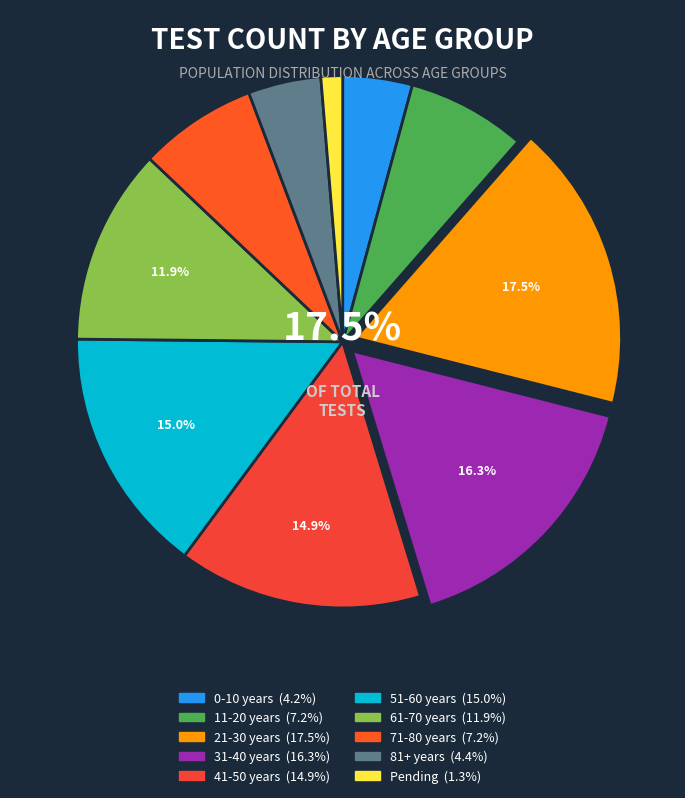

What is the total percentage of 51-60 years and 0-10 years?

19.2%